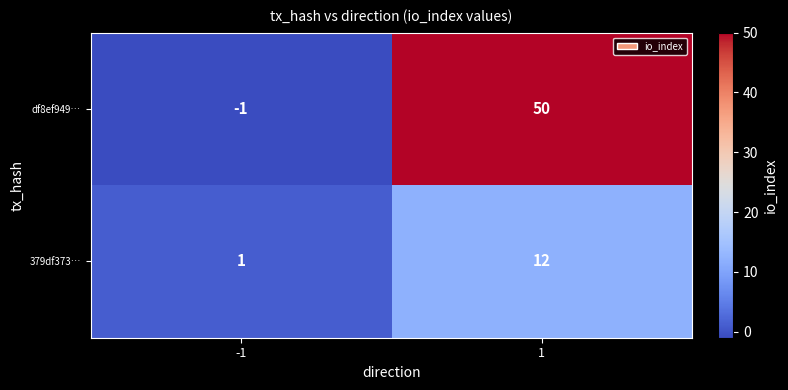

Is the value of 379df373… at -1 greater than the value of df8ef949… at -1?

Yes